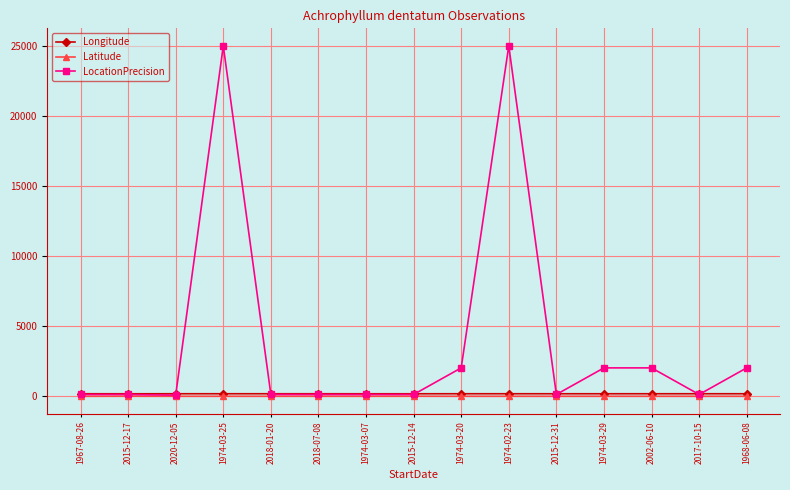

What is the label of the 15th point from the right?

1967-08-26